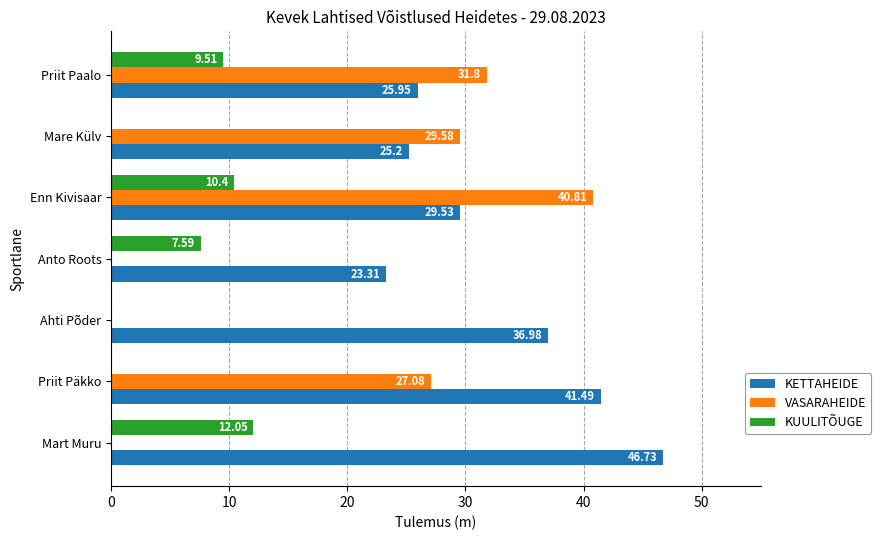

Count the number of categories in the chart.

7